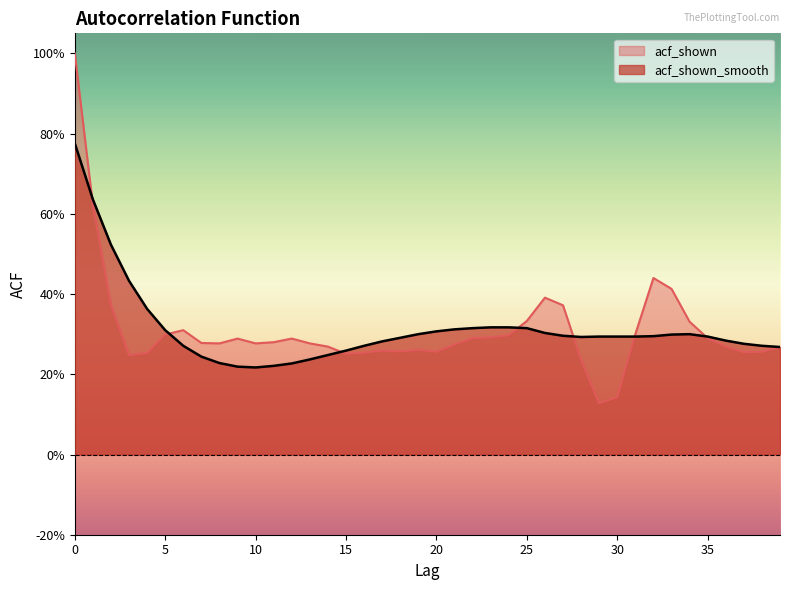

What is the value of the acf_shown_smooth point at the 34th from the left?

0.3